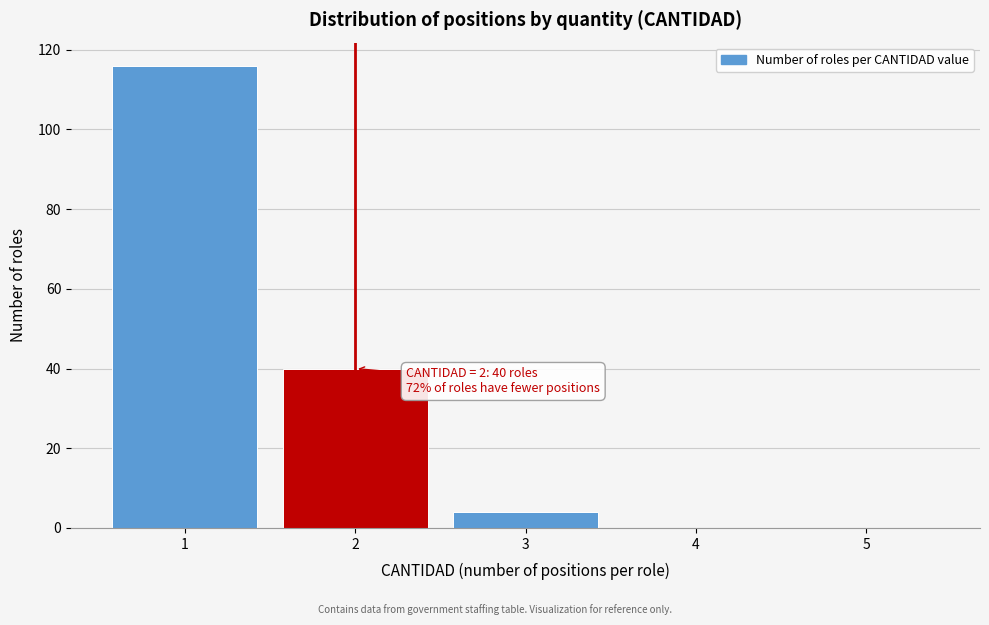

Which range on the x-axis has the tallest bar?

0.5 to 1.5